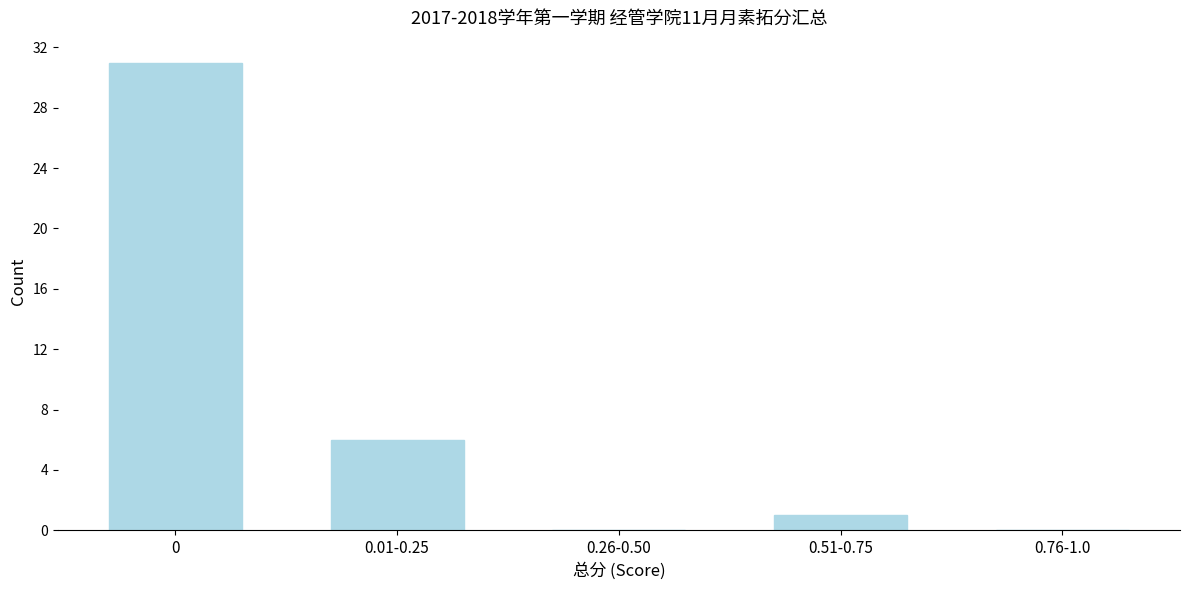

Reading right to left, extract all data points from this chart.

0.76-1.0=0	0.51-0.75=1	0.26-0.50=0	0.01-0.25=6	0=31